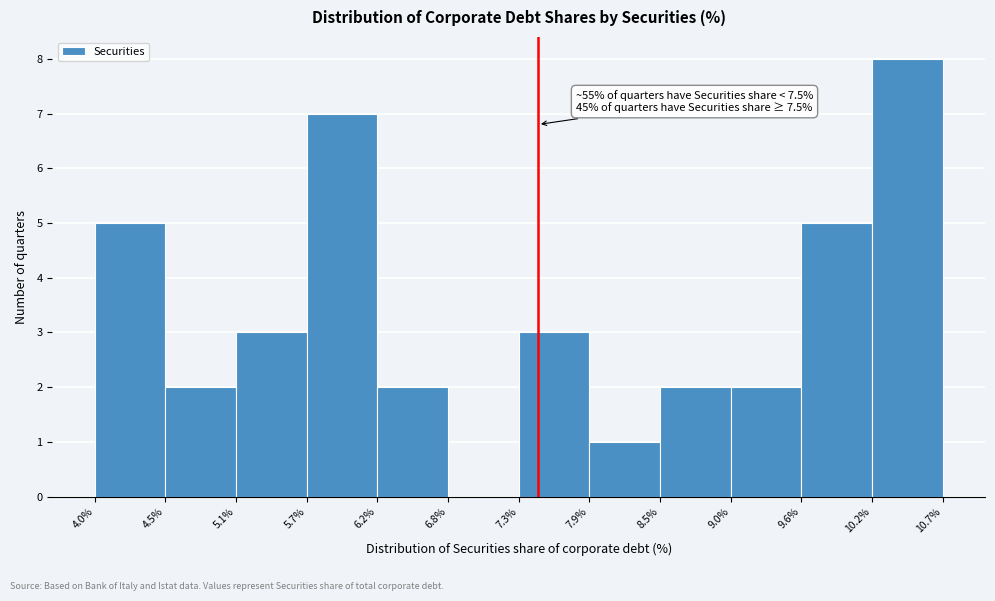

Over which range of the x-axis is the bar tallest?

10.2% to 10.7%